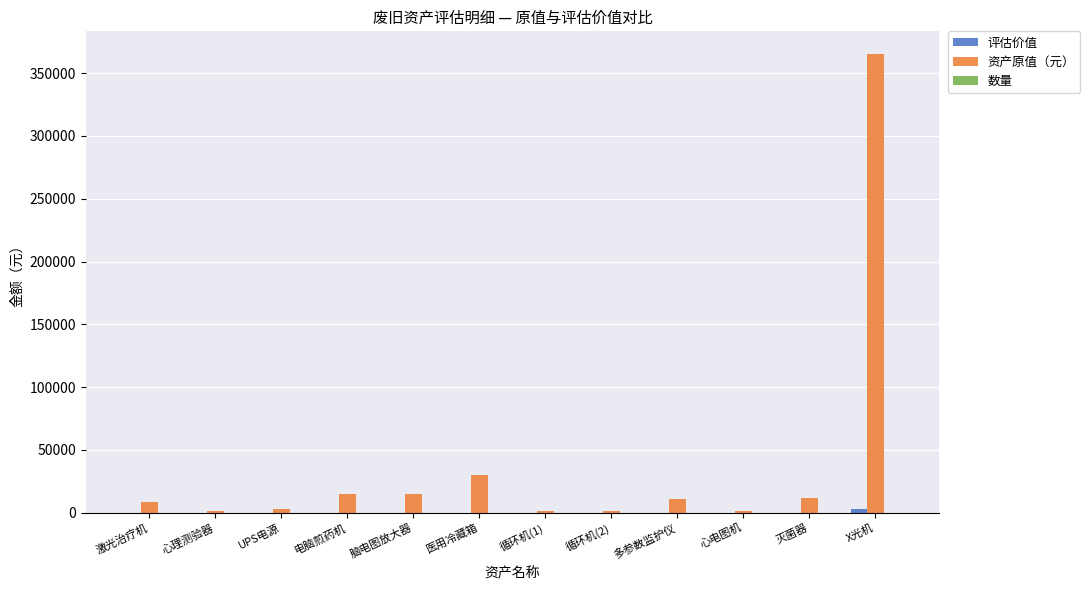

The value of 资产原值（元） at 医用冷藏箱 is 30000. True or false?

True